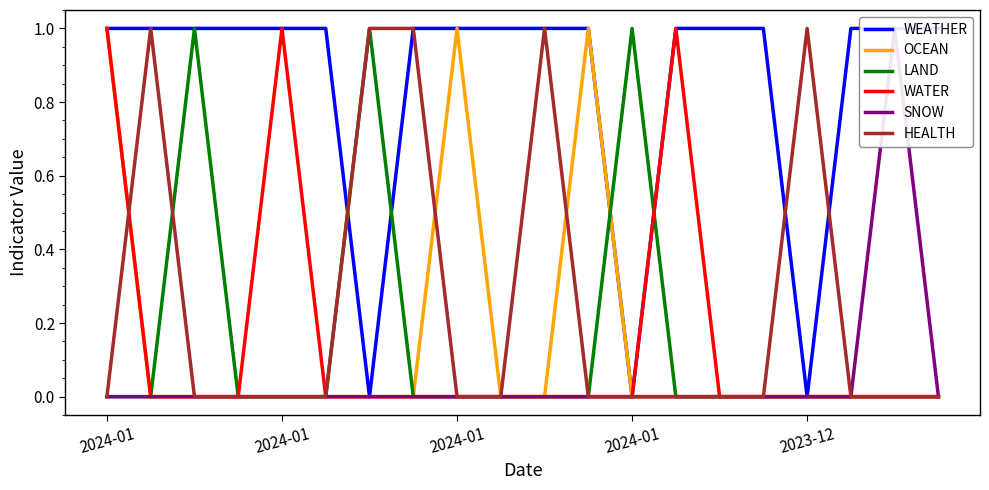

True or false: SNOW and LAND cross at least once.

False